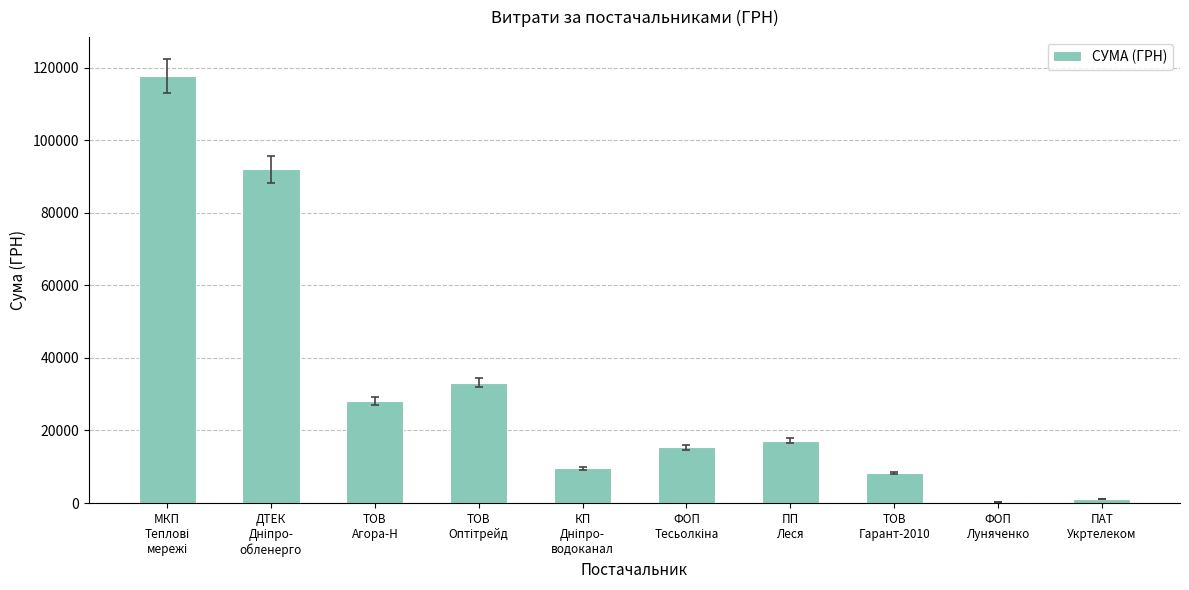

Are the bars horizontal?

No